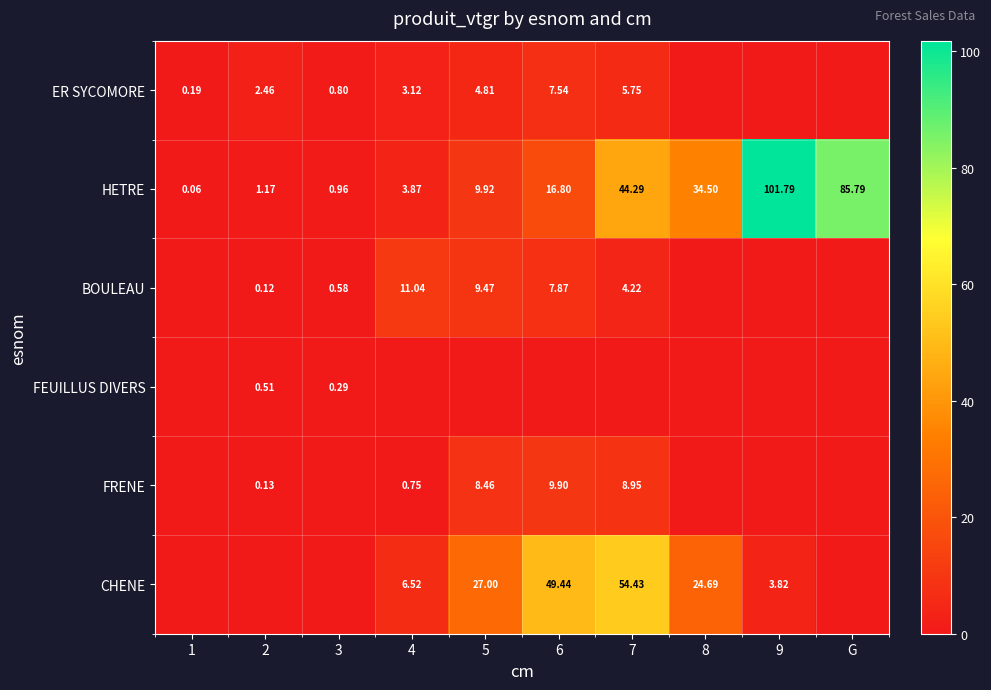

Is the value of BOULEAU at 7 greater than the value of FEUILLUS DIVERS at 2?

Yes